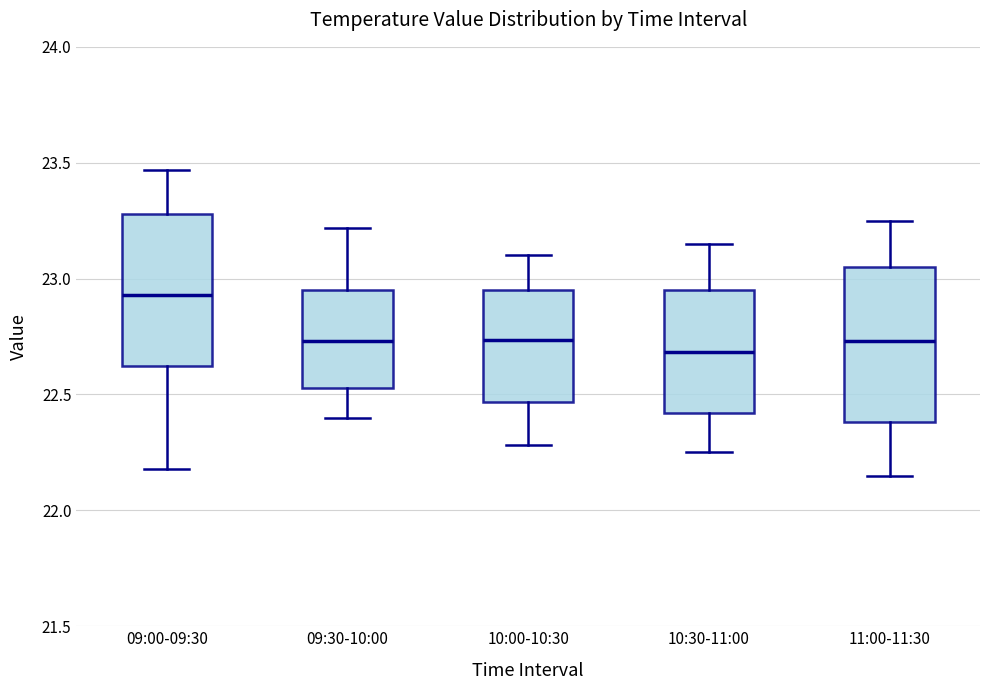

Reading left to right, transcribe this box plot: for each box, give where its median line is, the range the box spans, and where its two whiskers end, as read against the y-axis. The values are not printed on the chart, so give them approximately, as read against the axis.

09:00-09:30: median 22.95, box 22.65 to 23.30, whiskers 22.20 to 23.45
09:30-10:00: median 22.75, box 22.55 to 22.95, whiskers 22.40 to 23.20
10:00-10:30: median 22.75, box 22.45 to 22.95, whiskers 22.30 to 23.10
10:30-11:00: median 22.70, box 22.40 to 22.95, whiskers 22.25 to 23.15
11:00-11:30: median 22.75, box 22.40 to 23.05, whiskers 22.15 to 23.25